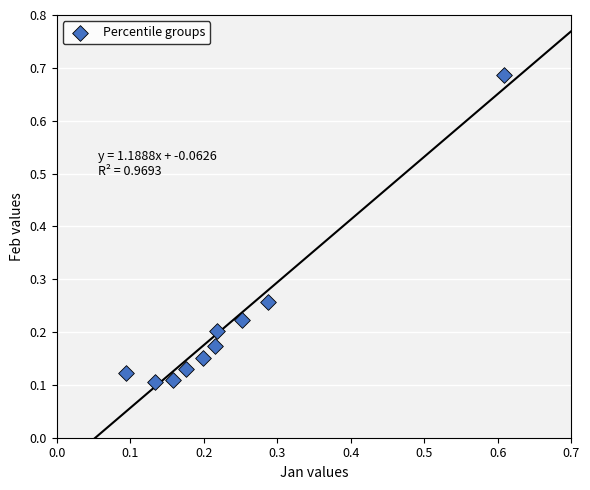

What is the range of X values (max minus min)?

0.5